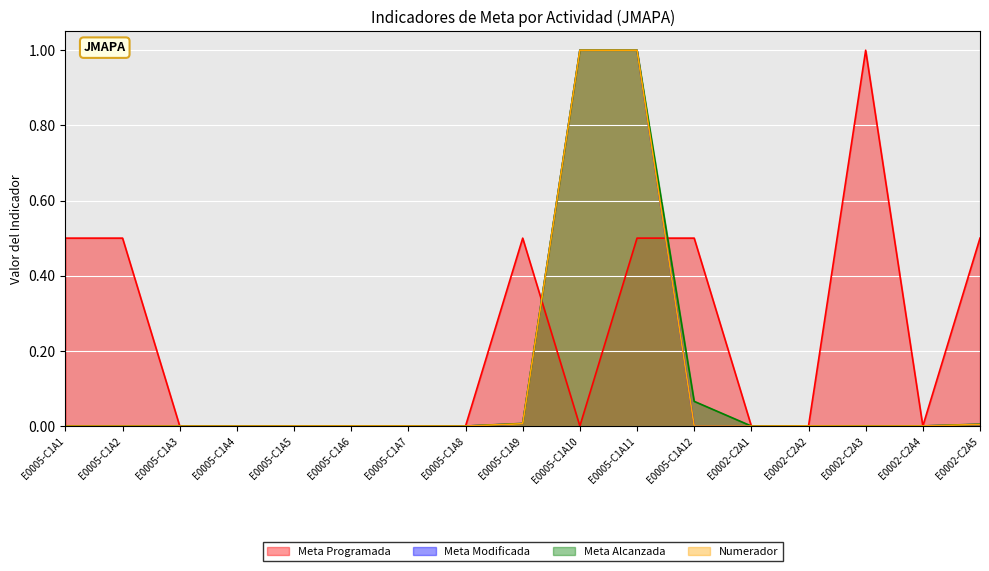

What position from the right is E0005-C1A3?

15